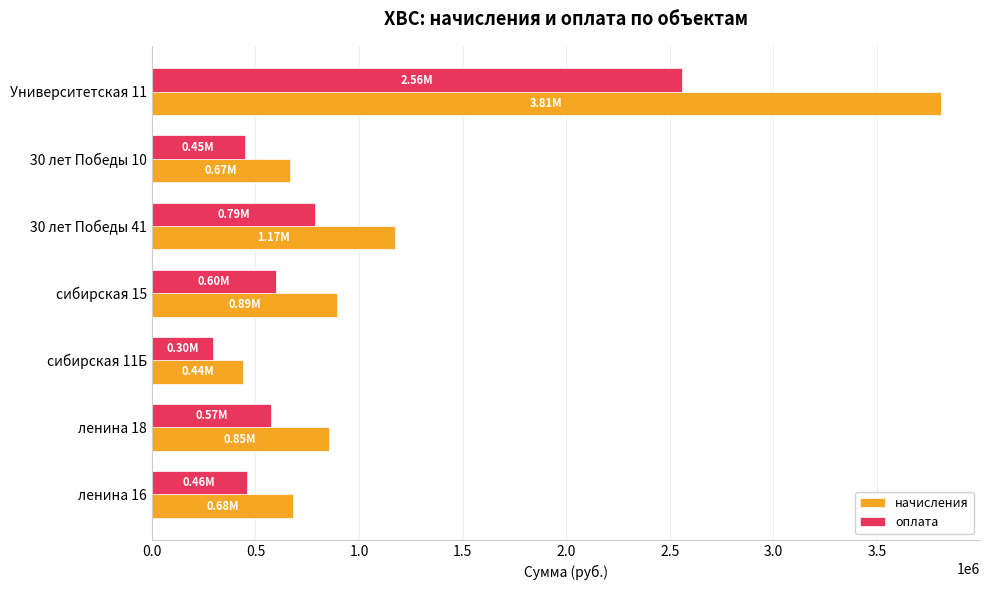

Which series has the widest spread of values?

начисления